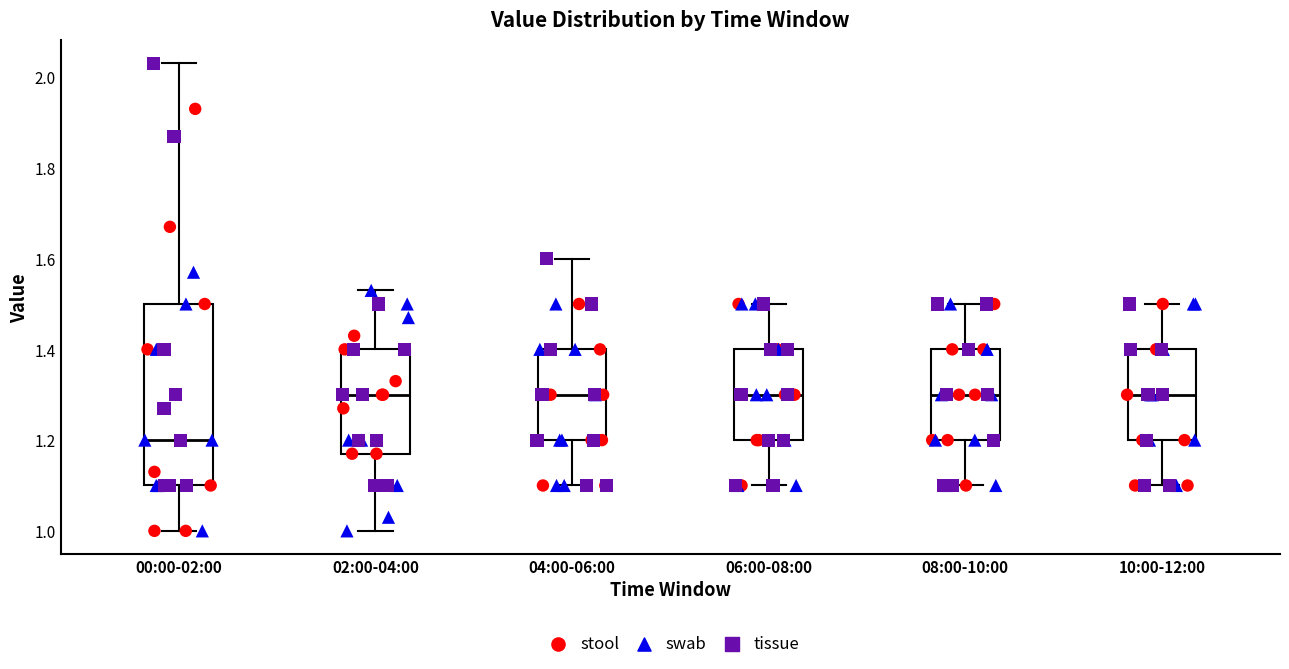

Comparing the boxes themselves (not the whiskers), which one is the tallest?

00:00-02:00